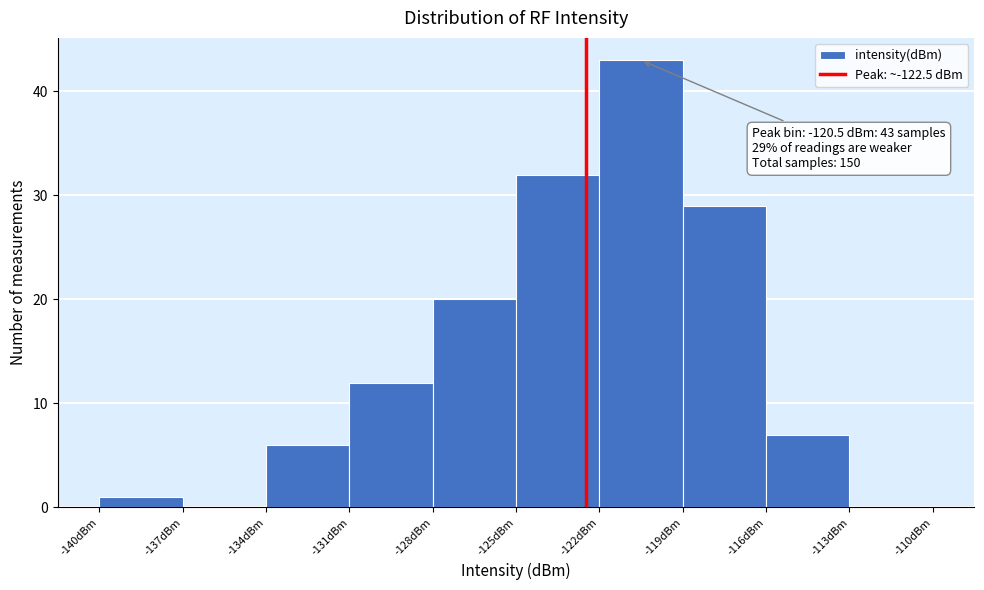

Over which range of the x-axis is the bar tallest?

-122 to -119